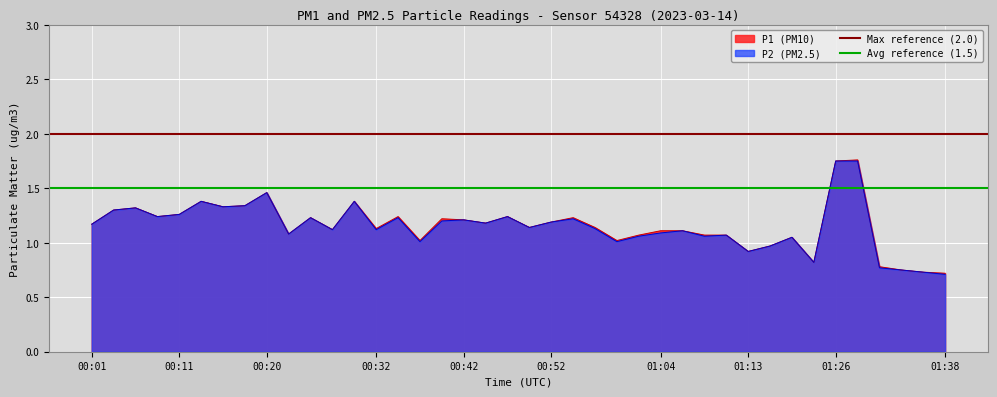

True or false: P2 (PM2.5) has a value of 0.7 at 01:38.

True